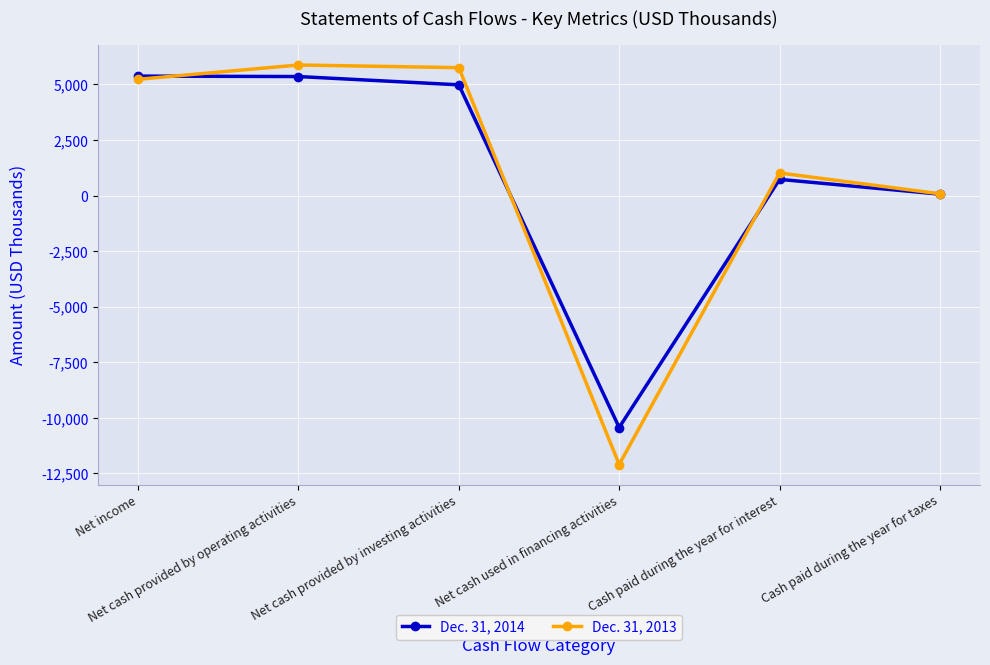

At Cash paid during the year for taxes, list the series in order from smallest to largest.

Dec. 31, 2014, Dec. 31, 2013